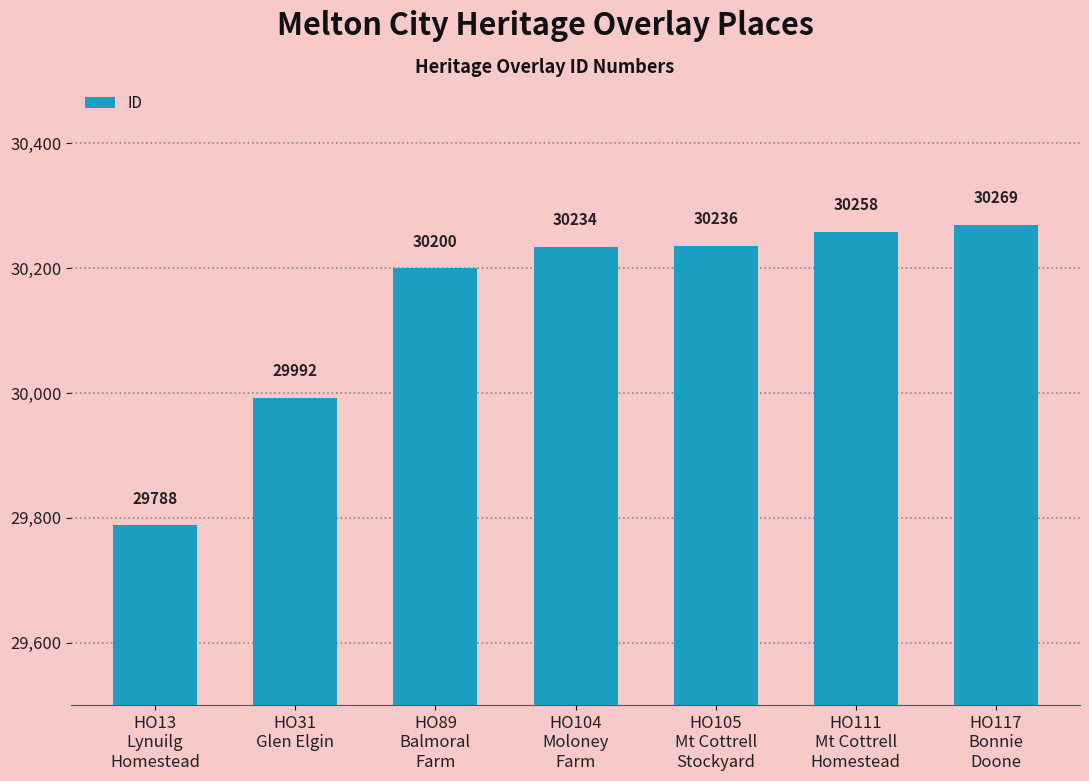

True or false: the data shows 7279 at HO31
Glen Elgin.

False